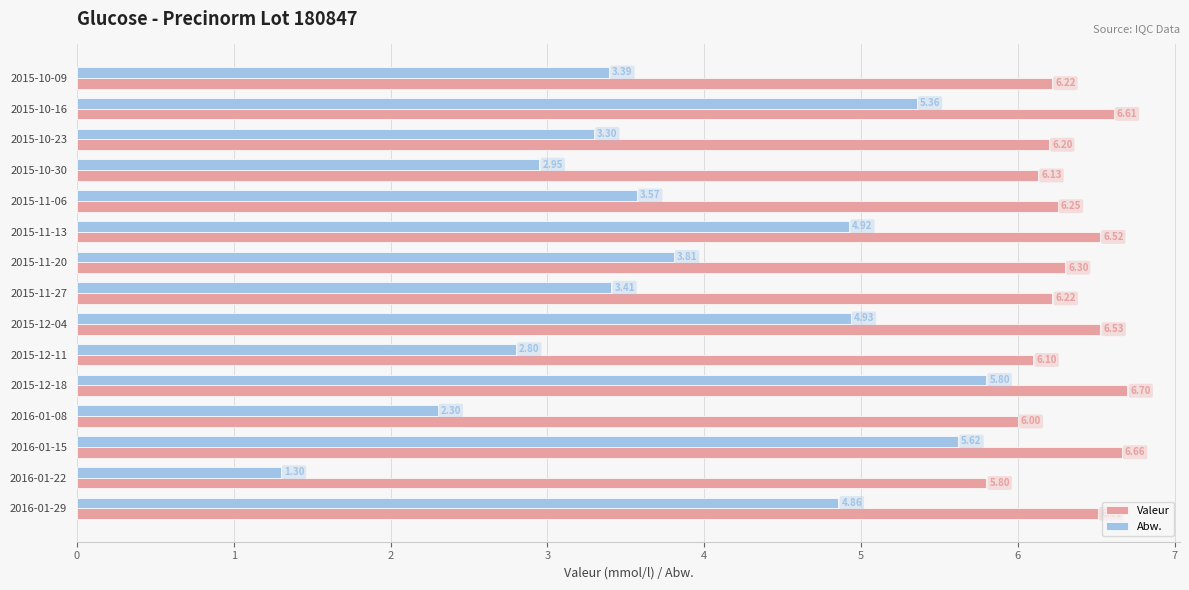

Rank the categories by Abw. value from lowest to highest.

2016-01-22, 2016-01-08, 2015-12-11, 2015-10-30, 2015-10-23, 2015-10-09, 2015-11-27, 2015-11-06, 2015-11-20, 2016-01-29, 2015-11-13, 2015-12-04, 2015-10-16, 2016-01-15, 2015-12-18